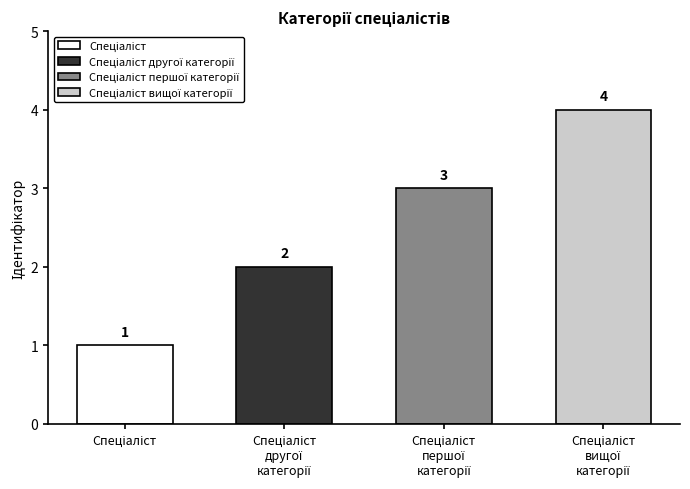

What is the label of the 1st bar from the left?

Спеціаліст